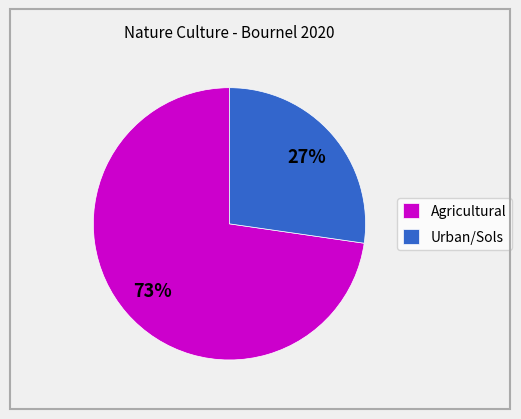

Between Agricultural and Urban/Sols, which is larger?

Agricultural